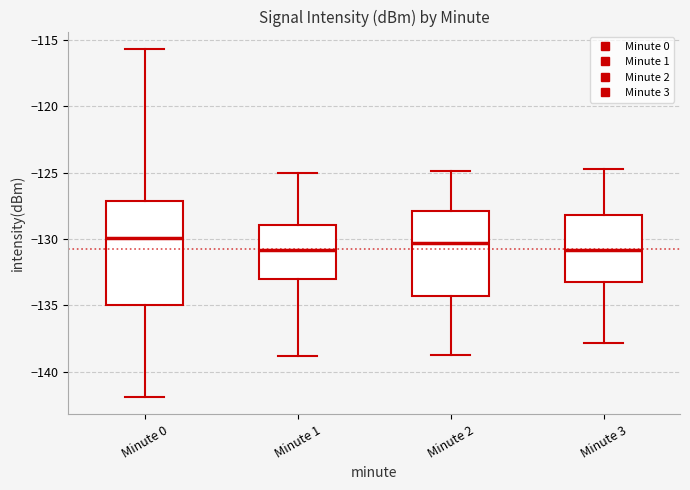

Where does the median line of the box for Minute 2 sit on the y-axis? The values are not printed on the chart, so give them approximately, as read against the axis.

-130.5